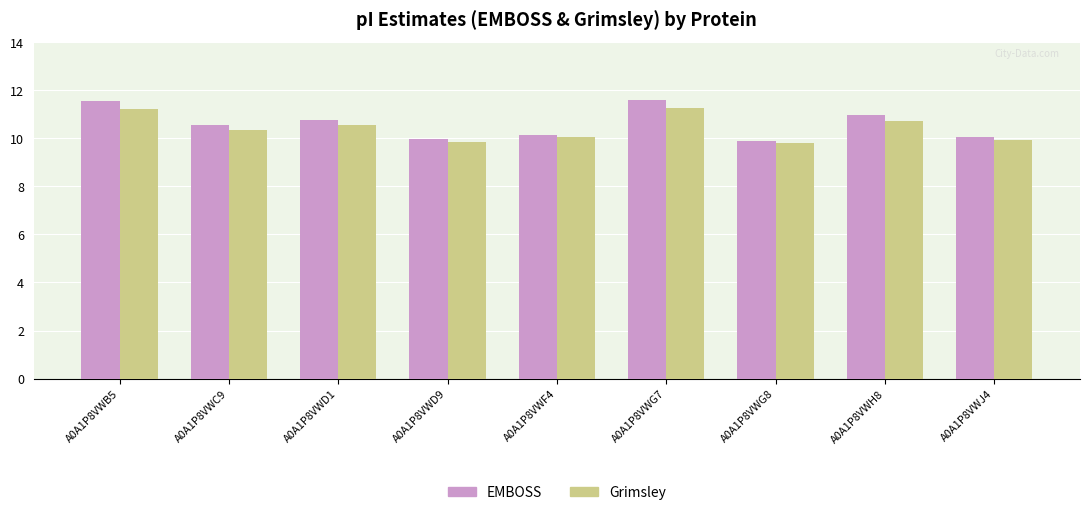

What is the total value across all series at A0A1P8VWD9?

19.8